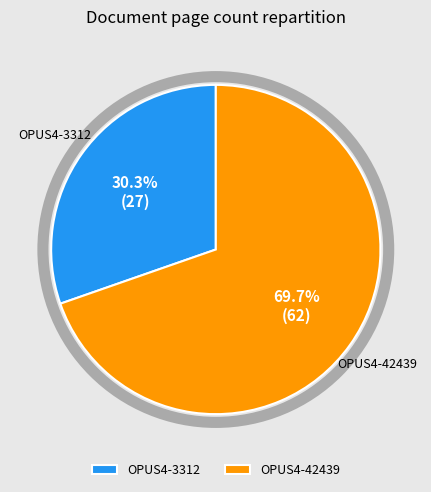

Which slice is the largest?

OPUS4-42439